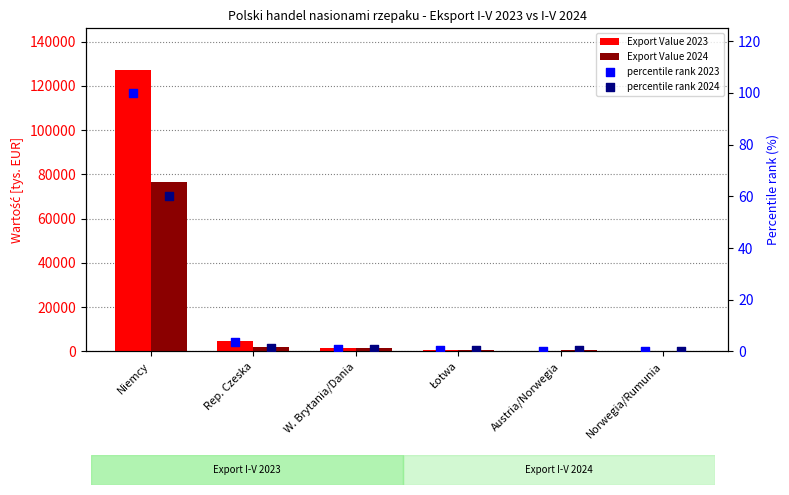

What are all the series names shown in the legend?

Export Value 2023, Export Value 2024, percentile rank 2023, percentile rank 2024